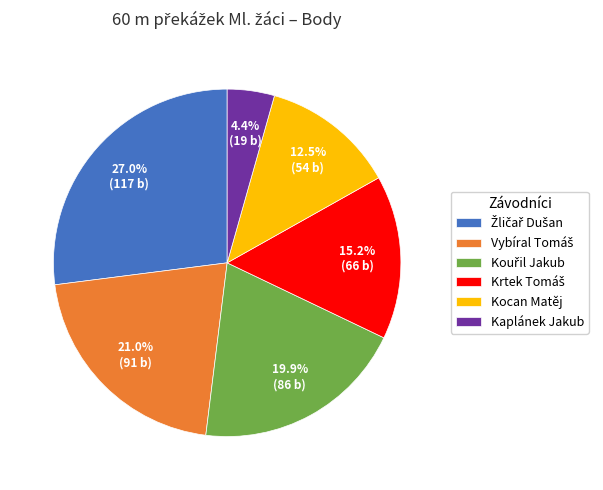

What percentage is NOT represented by Kocan Matěj?

87.5%